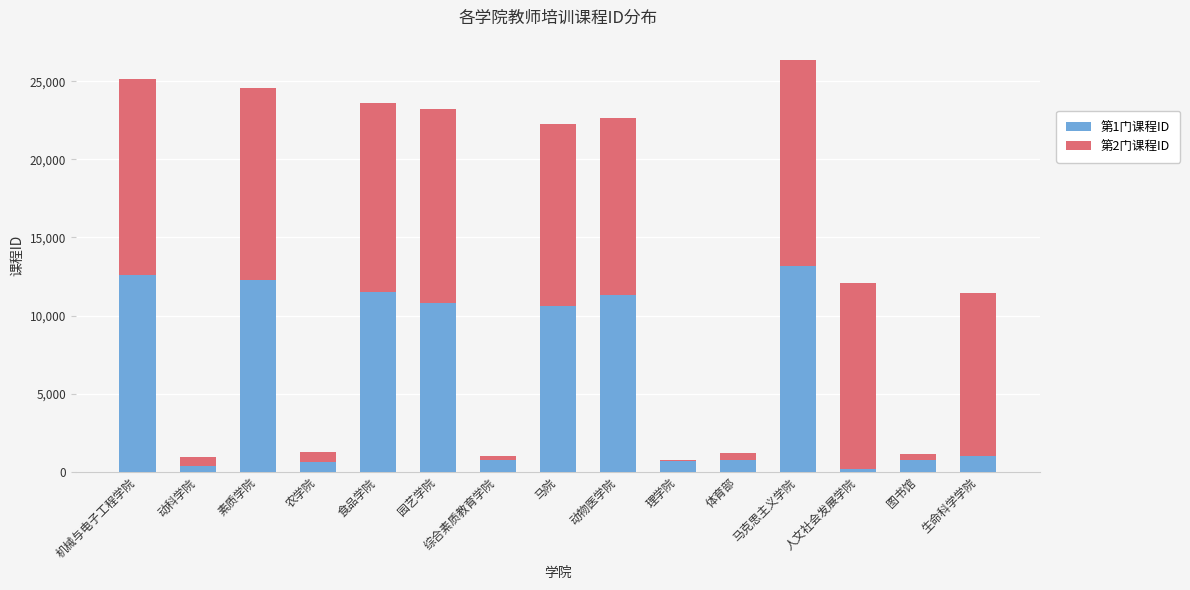

The value of 第1门课程ID at 马院 is 10624. True or false?

True